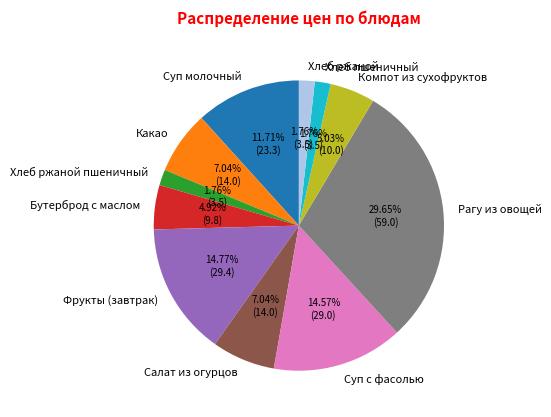

To the nearest percent, what percentage of the pie is Рагу из овощей?

30%